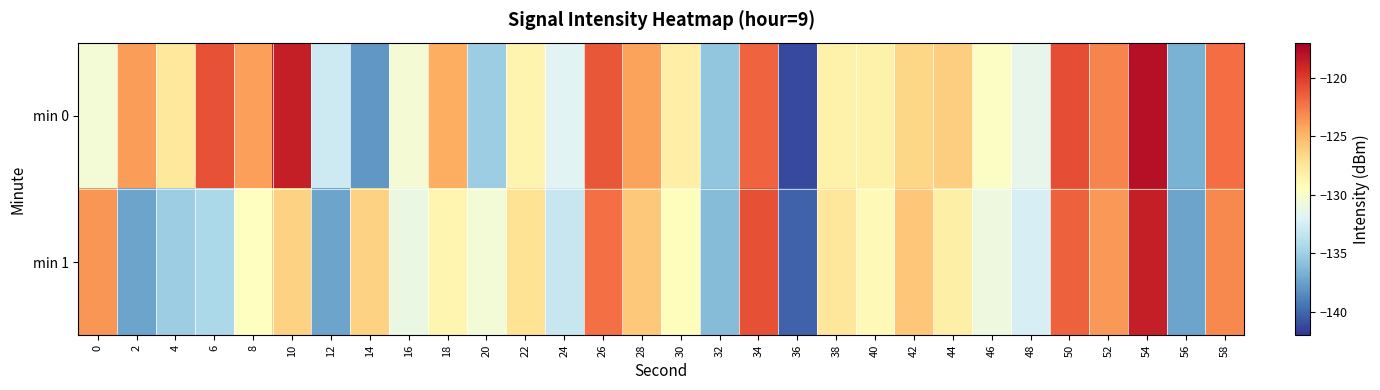

Count the number of categories in the chart.

30